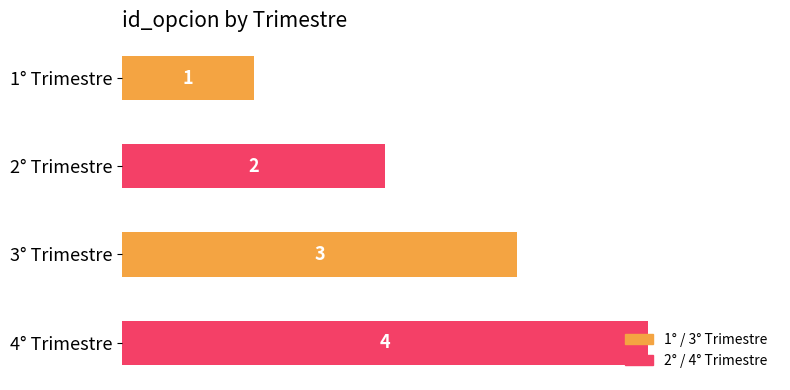

Which label corresponds to the largest value in the chart?

4° Trimestre